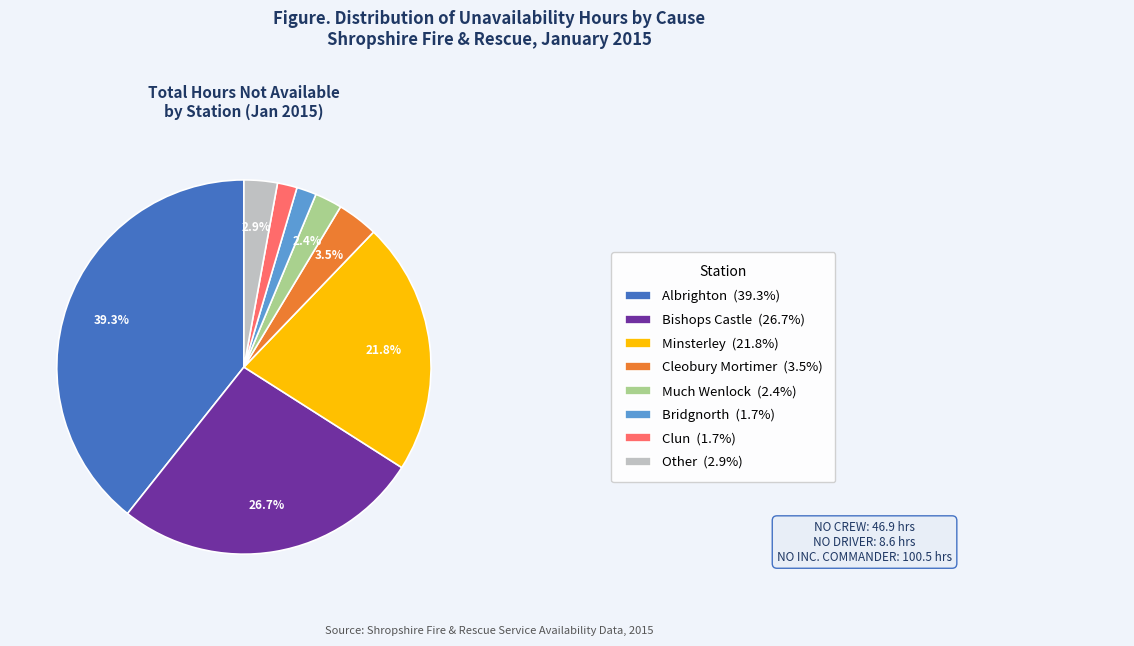

Is there any slice that represents more than half of the pie?

No